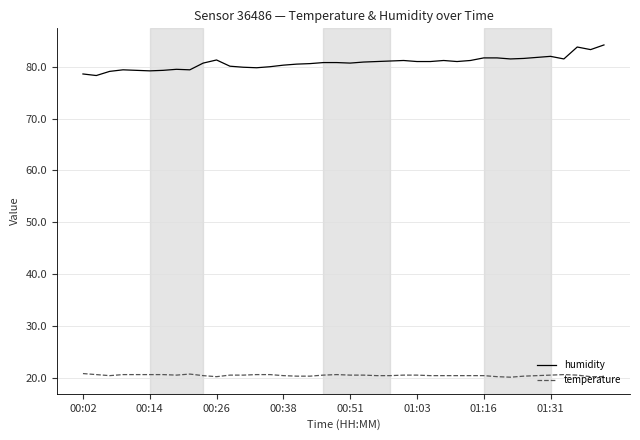

List the series in order of their overall mean, highest first.

humidity, temperature